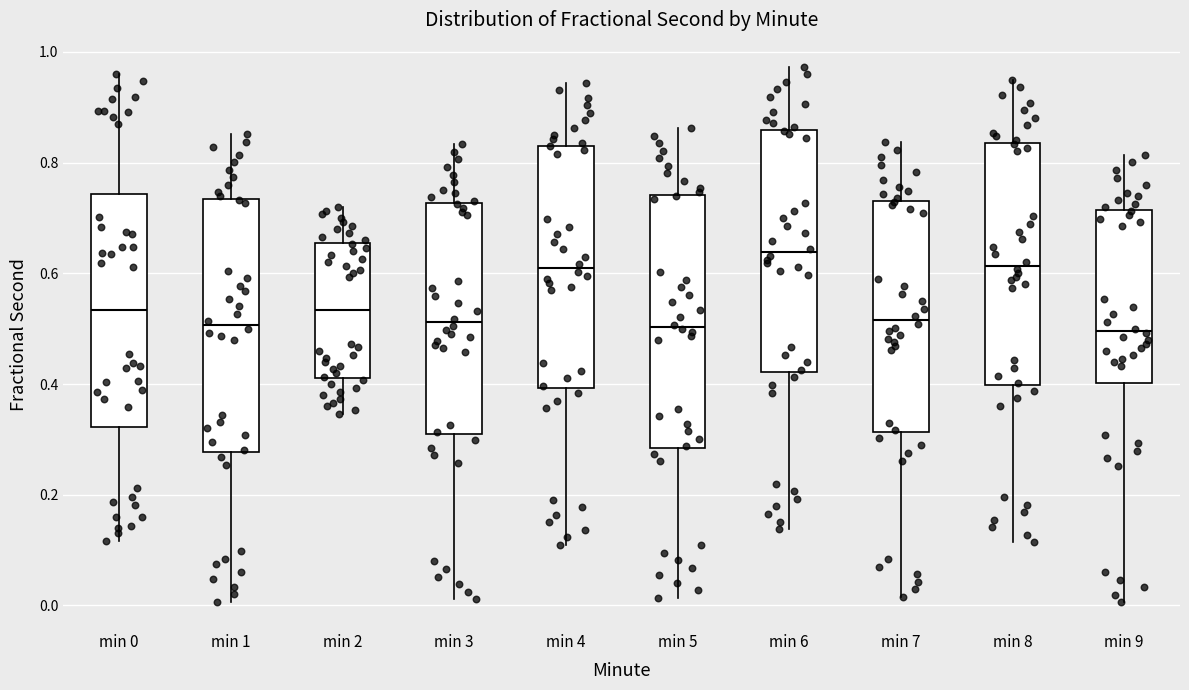

Reading left to right, read every box against the y-axis: the position of its median line, the range the box covers, and the ends of its whiskers. The values are not printed on the chart, so give them approximately, as read against the axis.

min 0: median 0.54, box 0.32 to 0.74, whiskers 0.12 to 0.96
min 1: median 0.50, box 0.28 to 0.74, whiskers 0.00 to 0.86
min 2: median 0.54, box 0.42 to 0.66, whiskers 0.34 to 0.72
min 3: median 0.52, box 0.30 to 0.72, whiskers 0.02 to 0.84
min 4: median 0.60, box 0.40 to 0.84, whiskers 0.10 to 0.94
min 5: median 0.50, box 0.28 to 0.74, whiskers 0.02 to 0.86
min 6: median 0.64, box 0.42 to 0.86, whiskers 0.14 to 0.98
min 7: median 0.52, box 0.32 to 0.74, whiskers 0.02 to 0.84
min 8: median 0.62, box 0.40 to 0.84, whiskers 0.12 to 0.94
min 9: median 0.50, box 0.40 to 0.72, whiskers 0.00 to 0.82